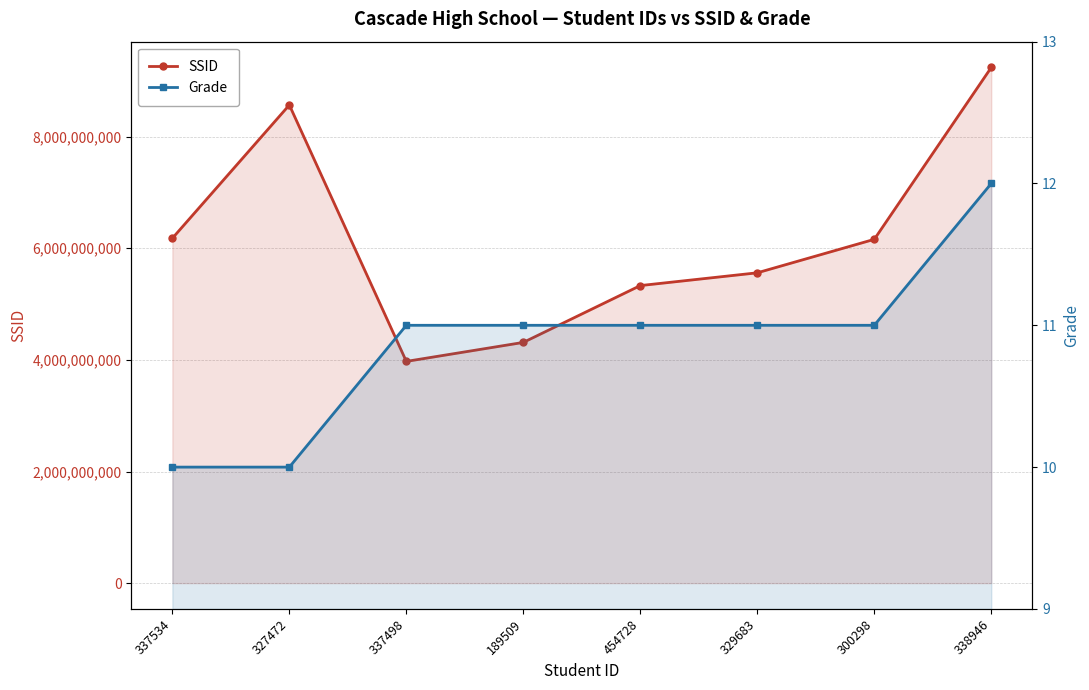

How many data points in SSID are above 6160477430?

3